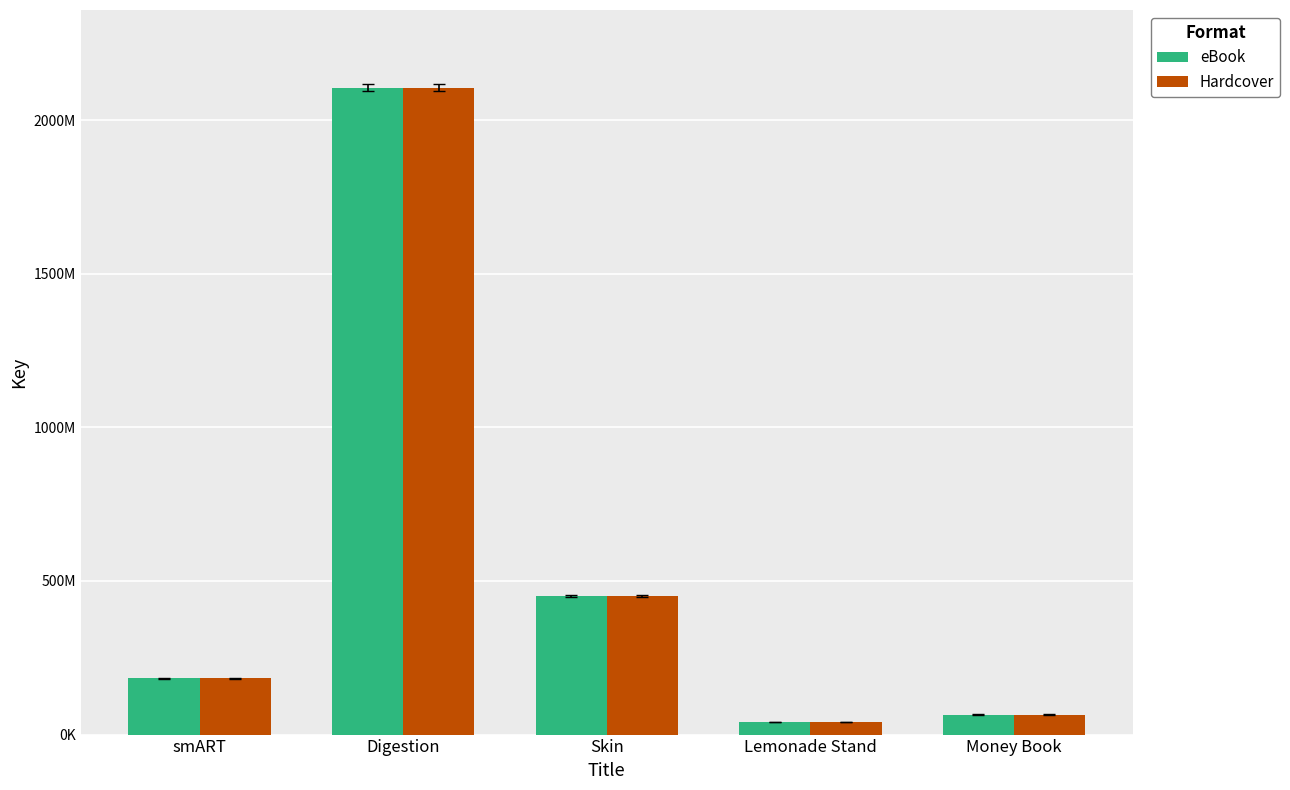

What is the maximum value for eBook?

2105755028